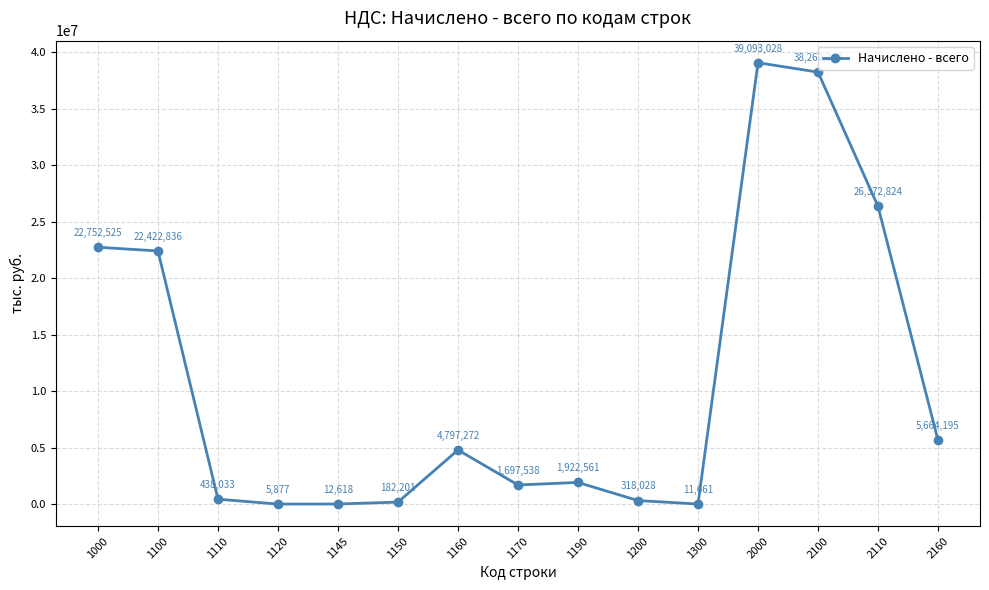

At which category does the data reach its first local peak?

1160